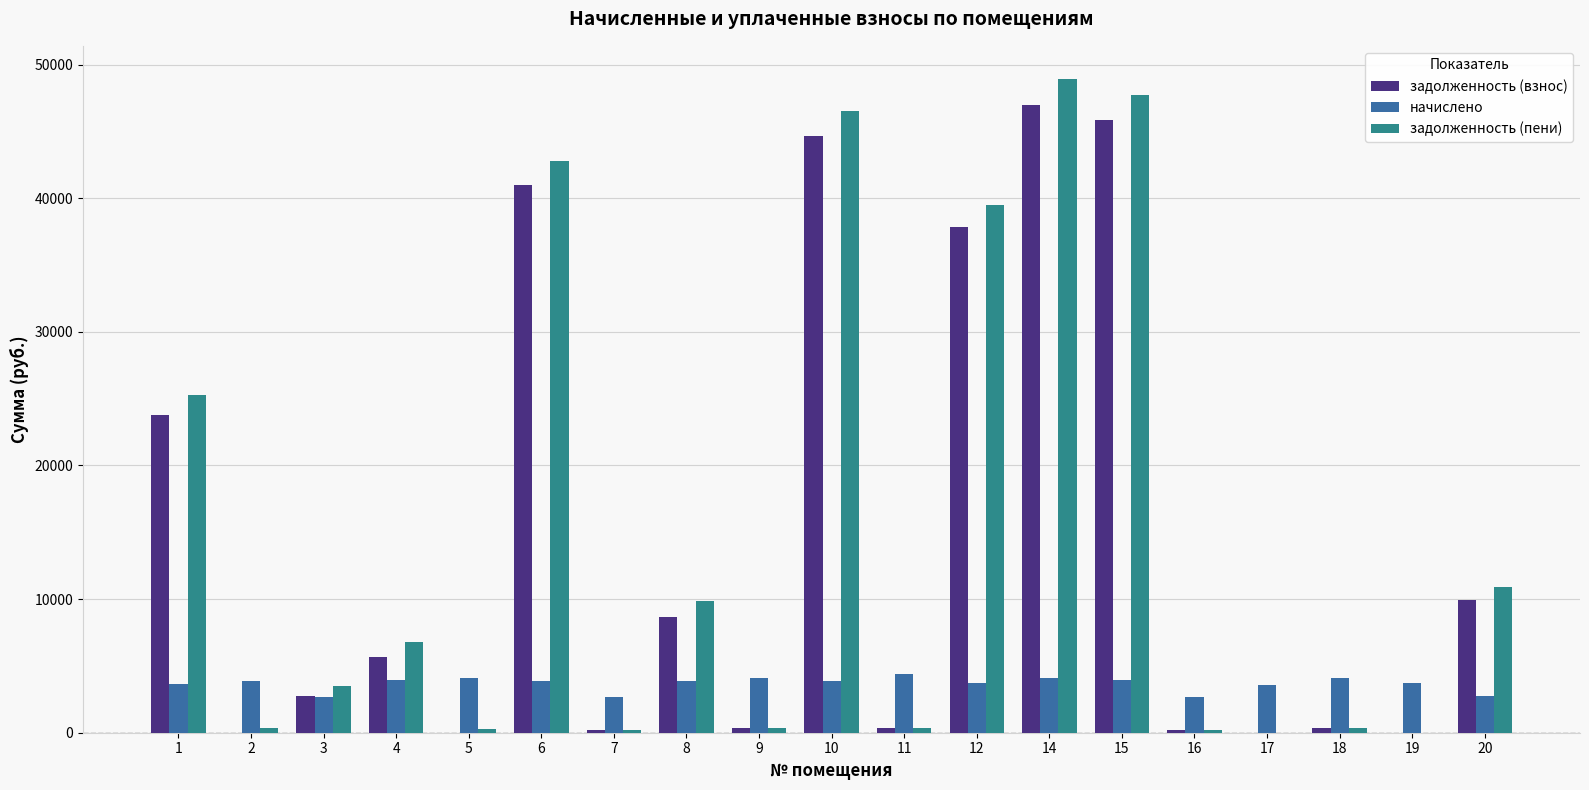

What is the sum of all задолженность (пени) values?

283864.1